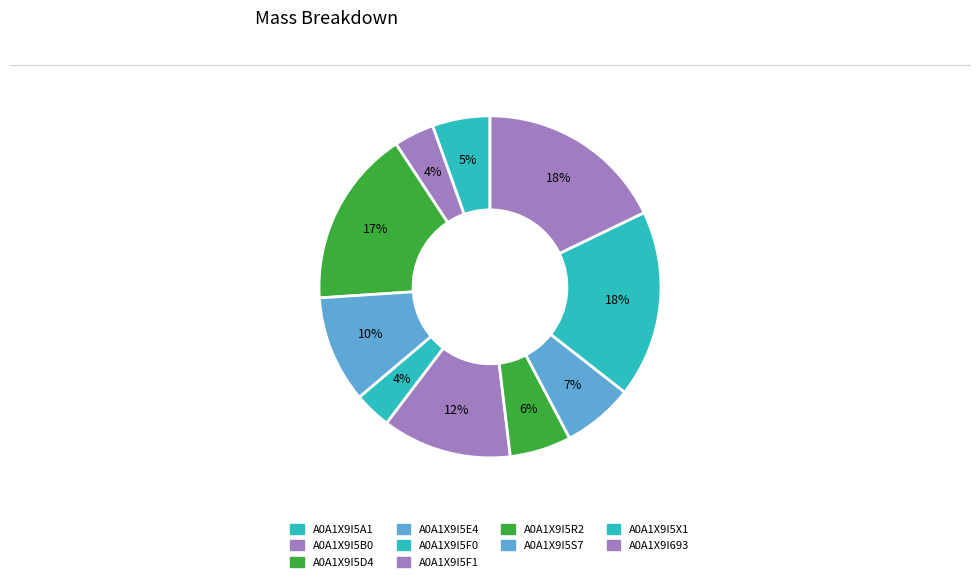

To the nearest percent, what is the difference between the largest and smallest slice percentages?

14%